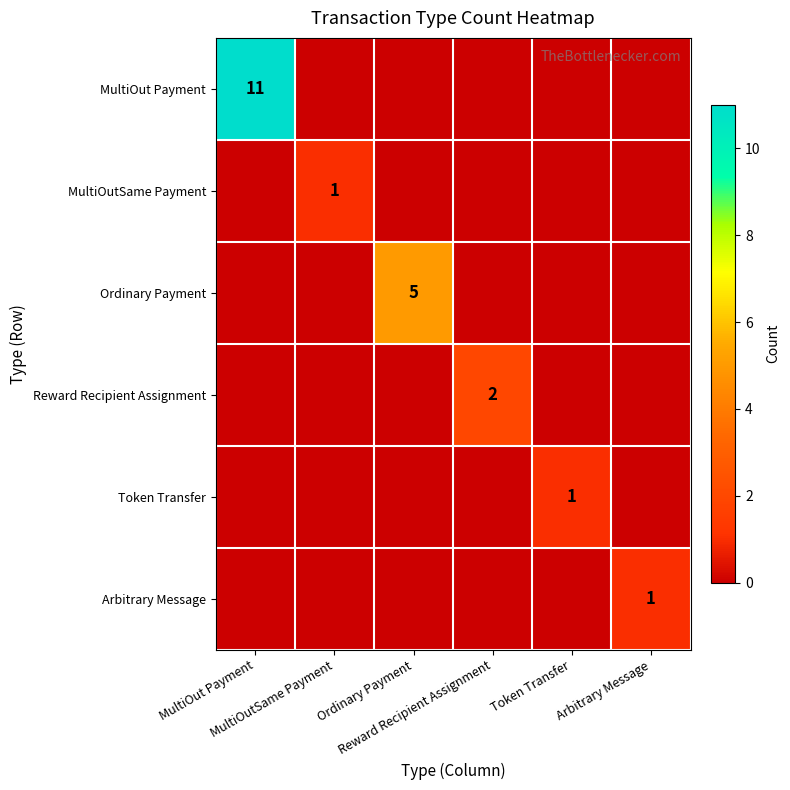

At how many categories does at least one series exceed 7?

1